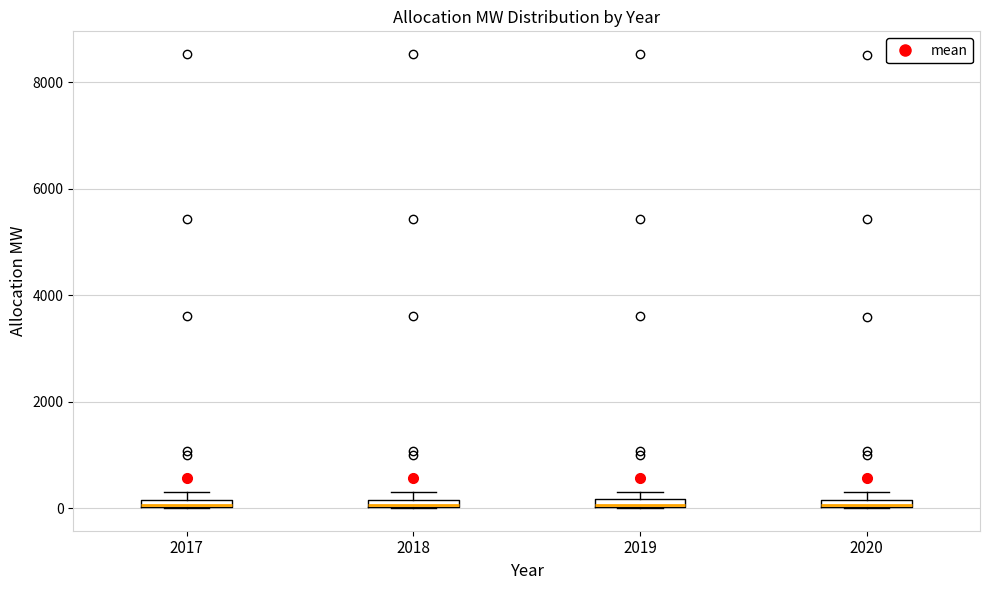

Where is the upper edge of the box at x = 2019 on the y-axis? The values are not printed on the chart, so give them approximately, as read against the axis.

200